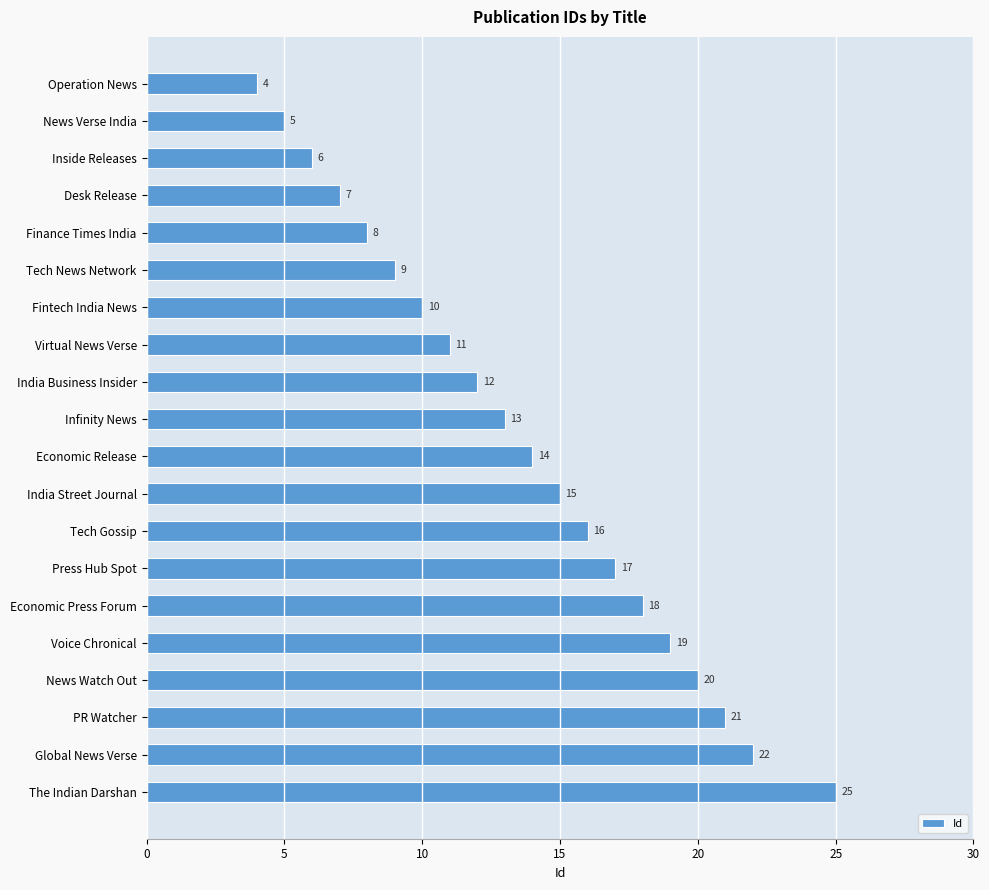

At which label is the value closest to 14?

Economic Release